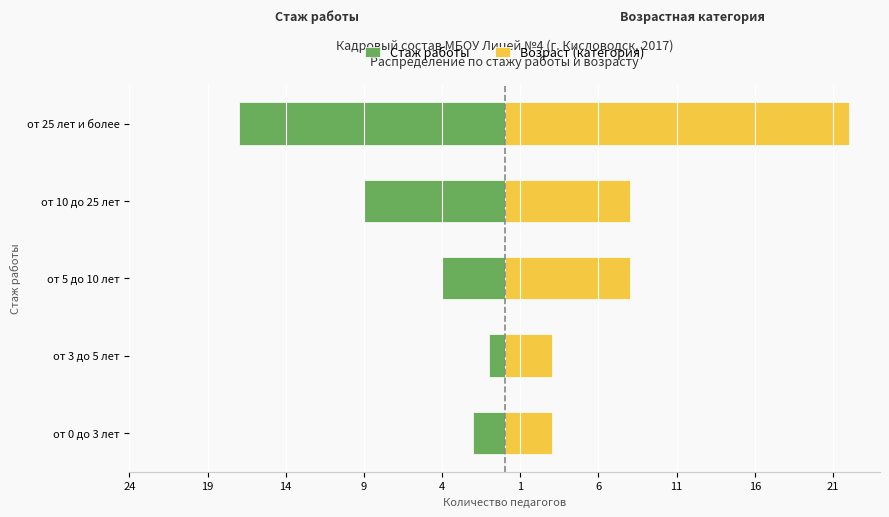

Does the chart contain stacked bars?

No